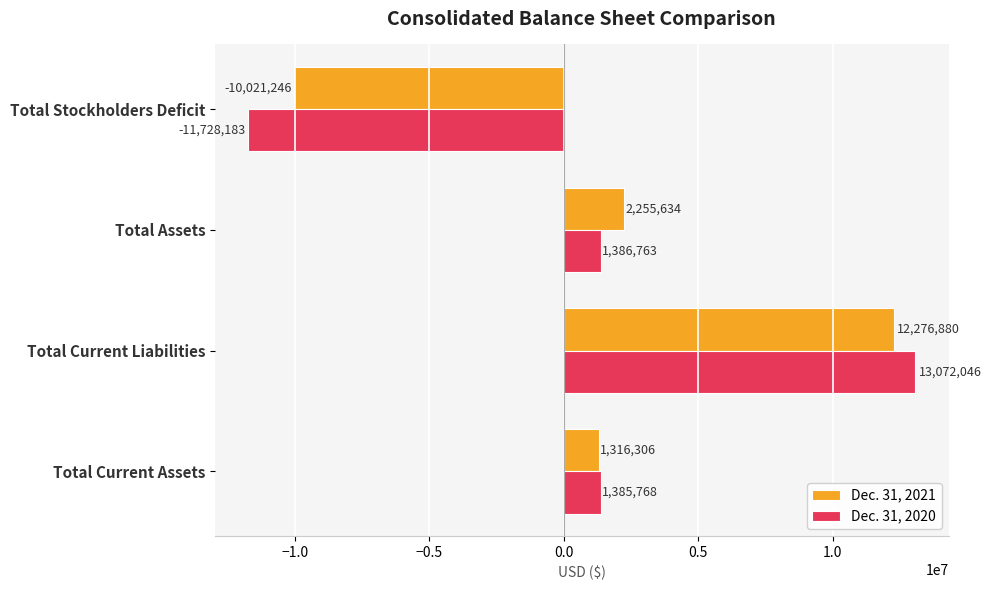

The value of Dec. 31, 2021 at Total Assets is 2255634. True or false?

True